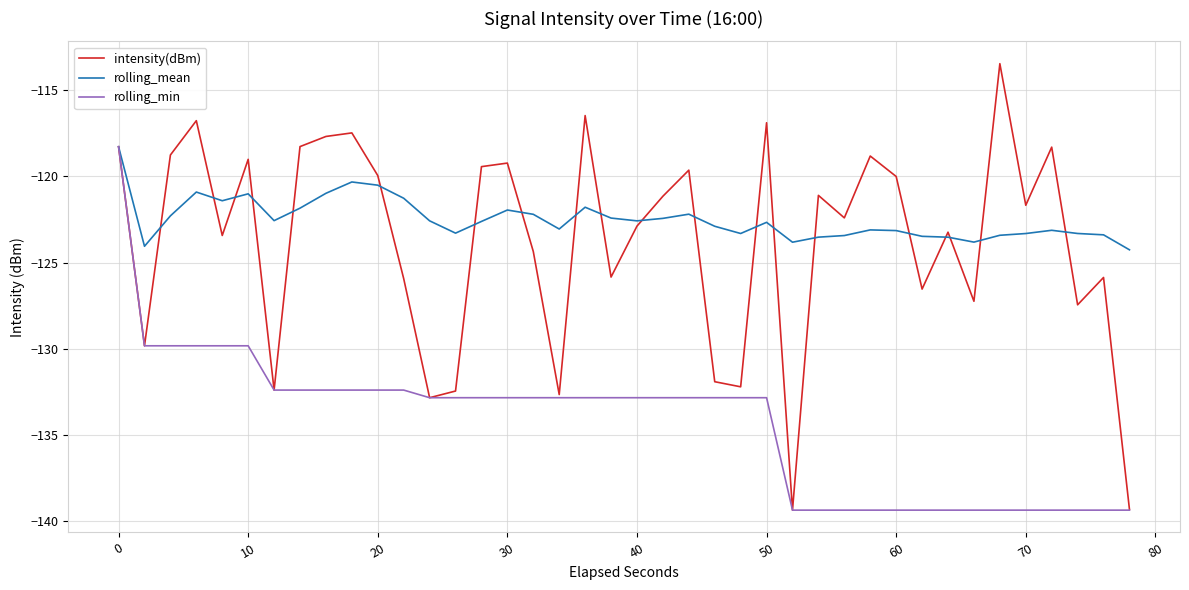

What is the sum of all intensity(dBm) values?

-4950.6